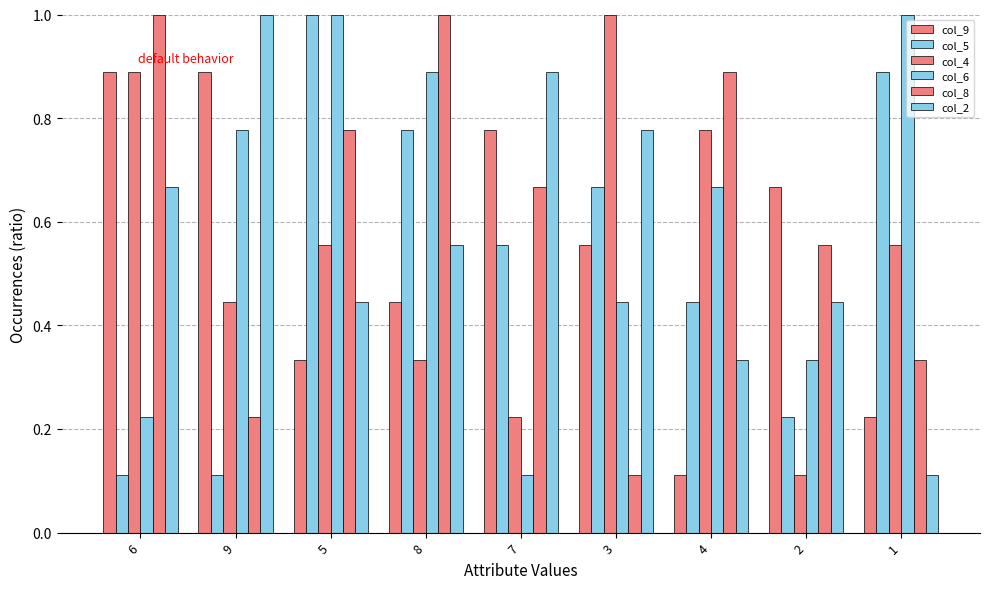

Does the chart contain any negative values?

No